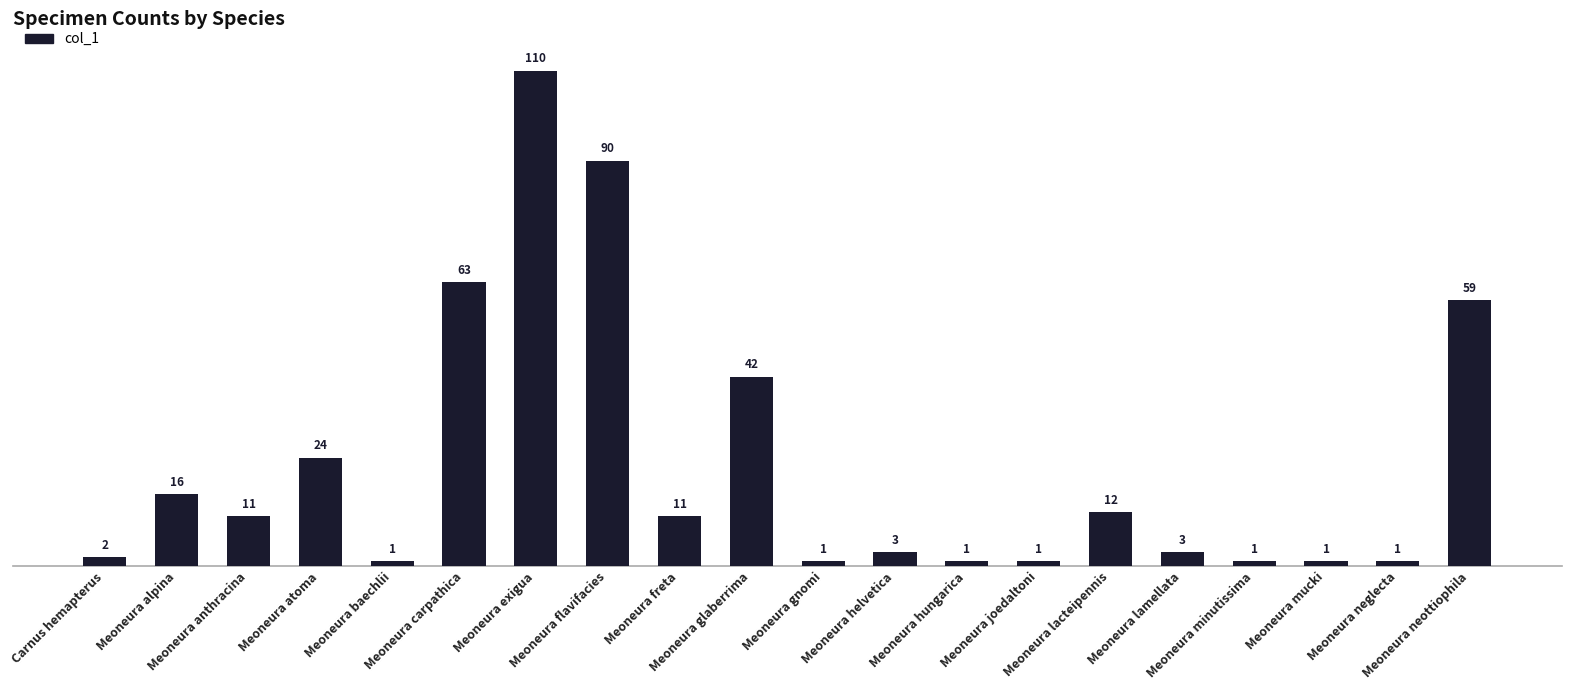

What is the average value?

23